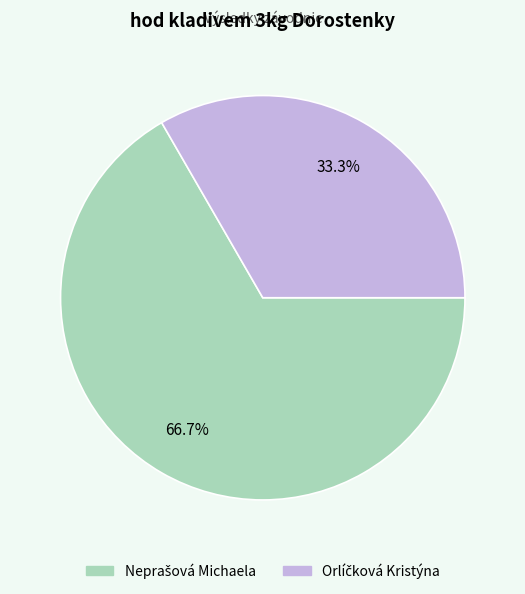

Is there any slice that represents more than half of the pie?

Yes